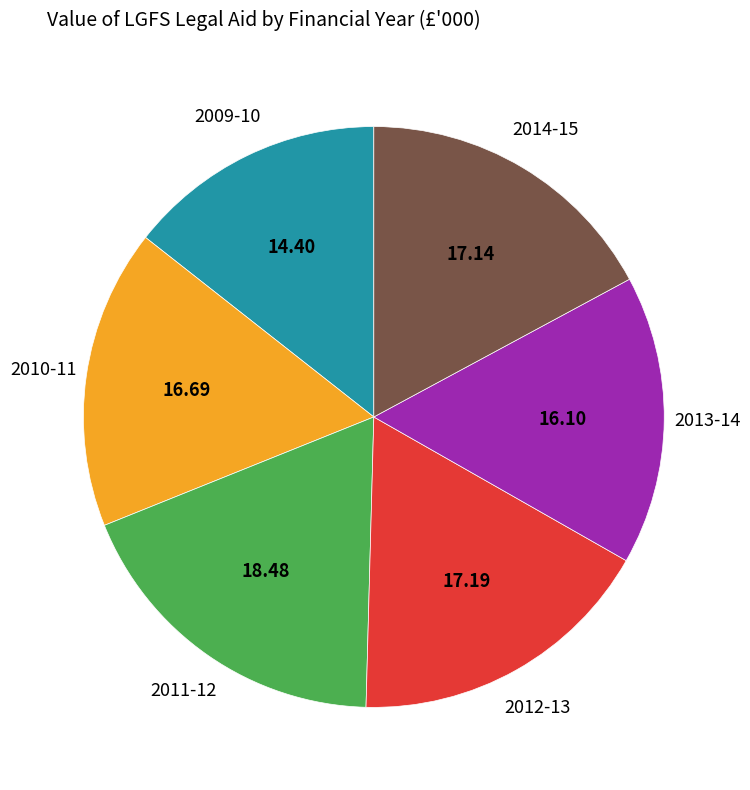

How many slices are in this pie chart?

6